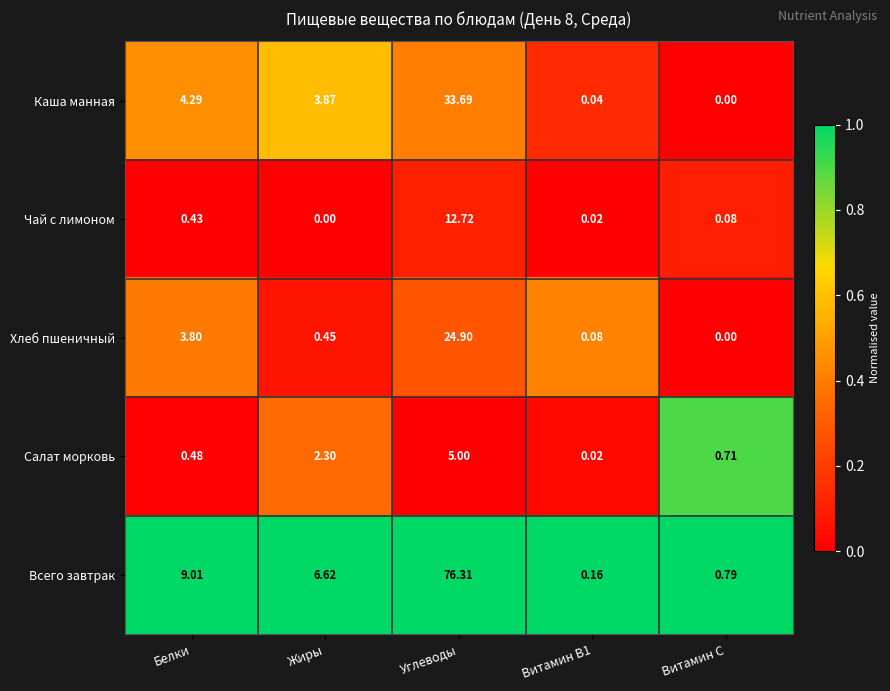

What is the difference between the highest and lowest values at Углеводы?

71.3